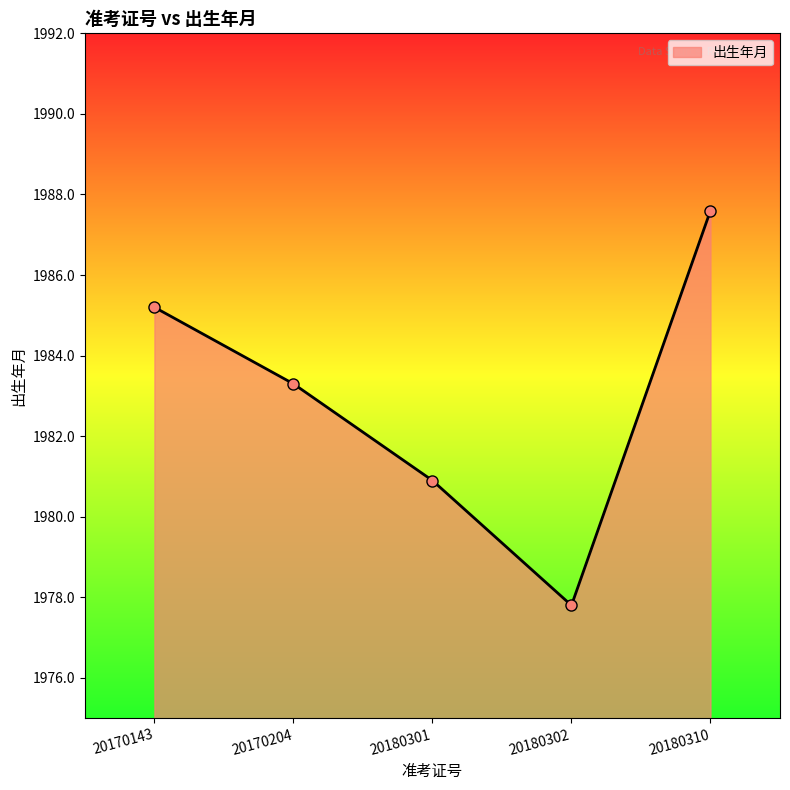

What is the difference between the maximum and minimum values?

9.8